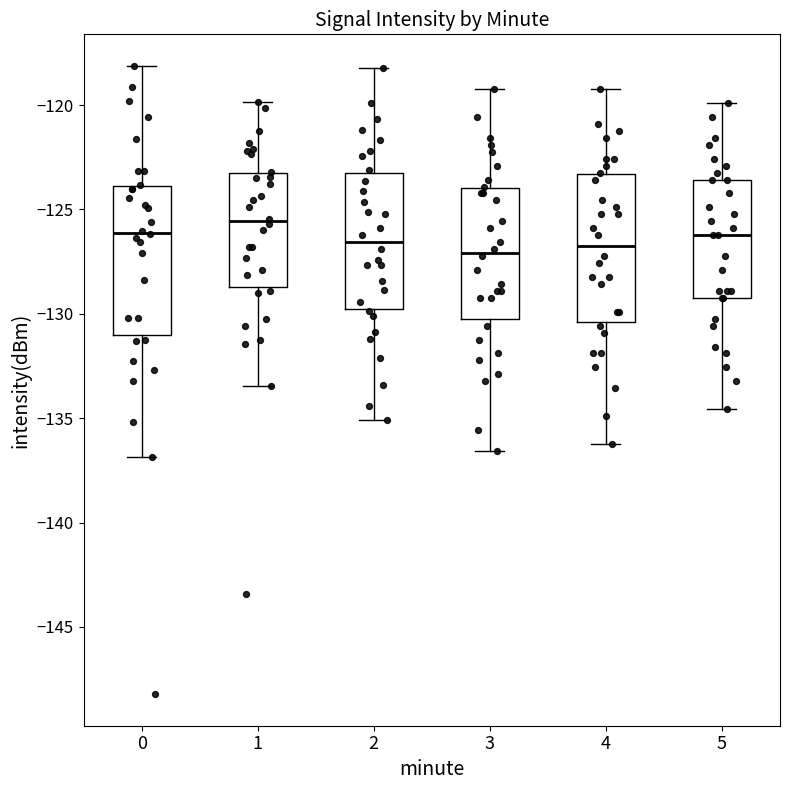

Which box's median line is the highest?

1